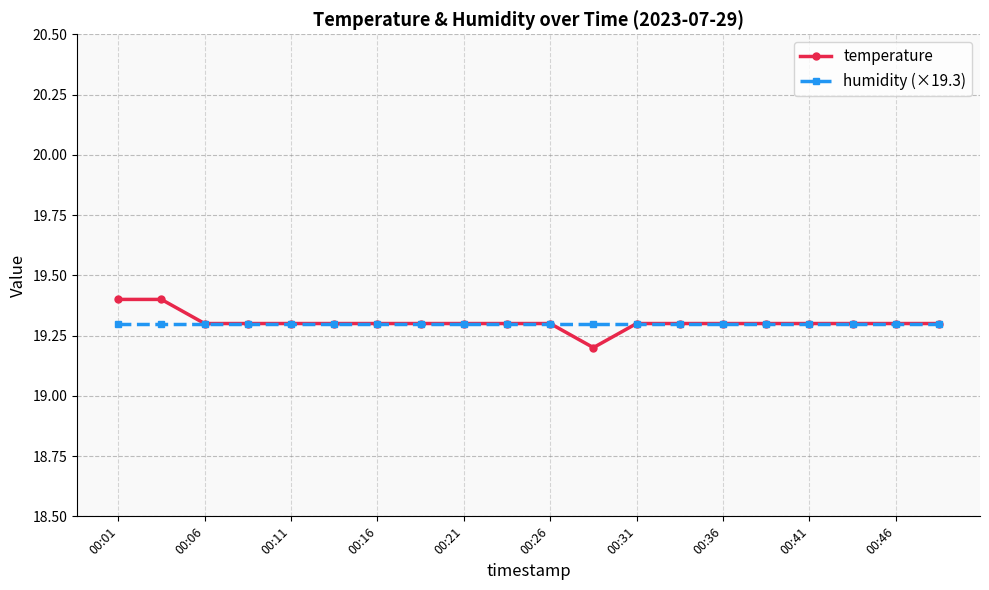

Count the temperature values in the range 19 to 20.

20